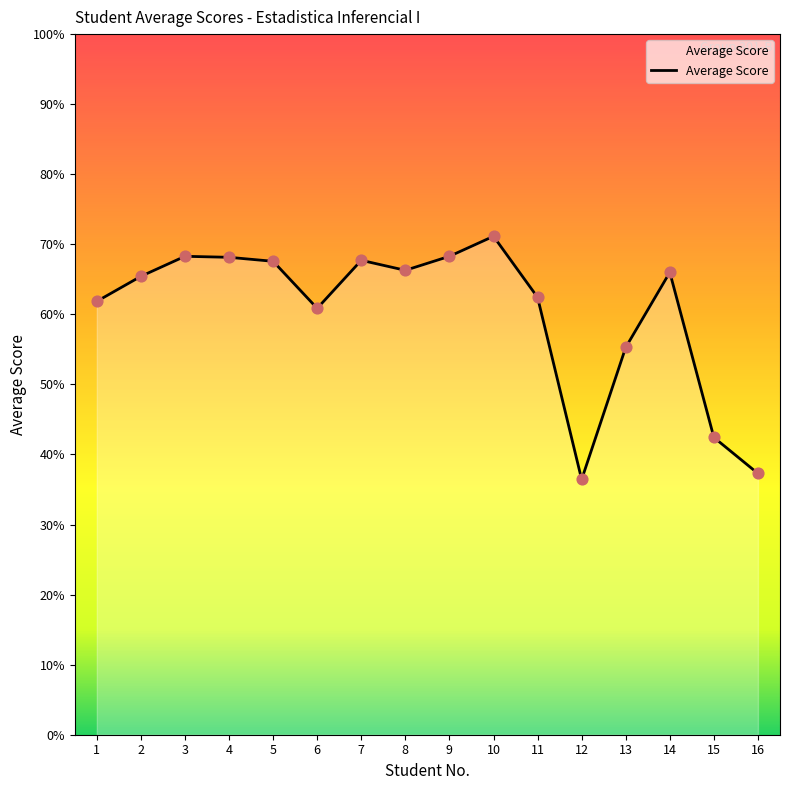

What is the ratio of the value at 6 to the value at 16?

1.6